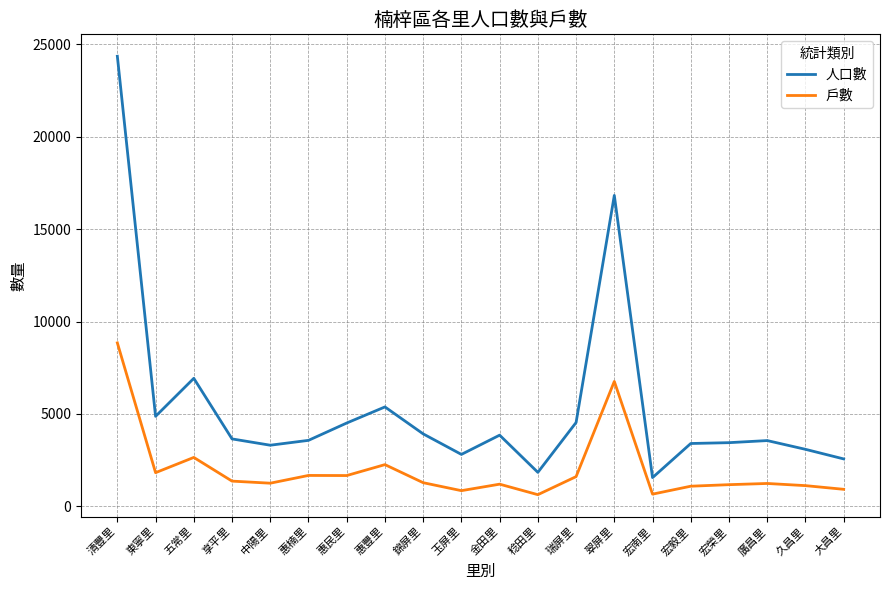

Does the chart display data point markers on the line(s)?

No